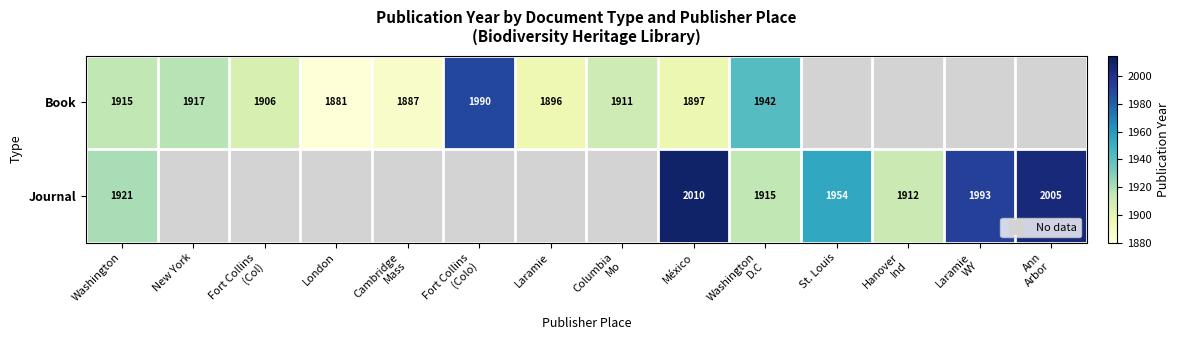

Read the Journal value at Washington D.C.

1915.0